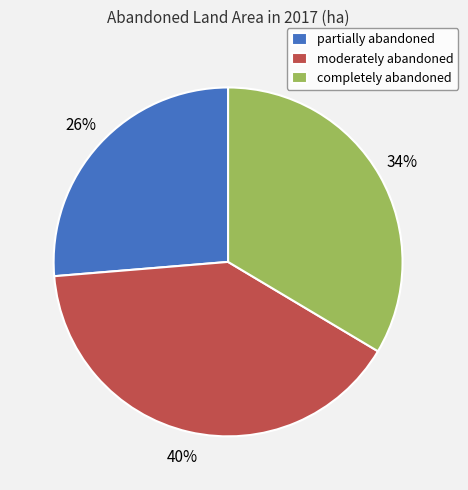

Is the sum of completely abandoned and moderately abandoned greater than half?

Yes